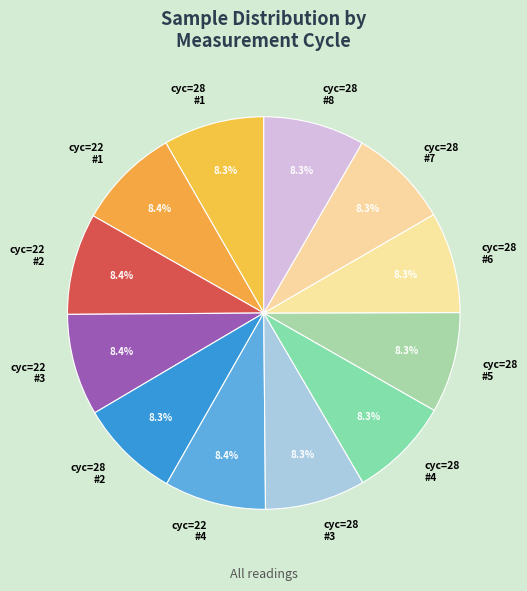

How many slices are in this pie chart?

12